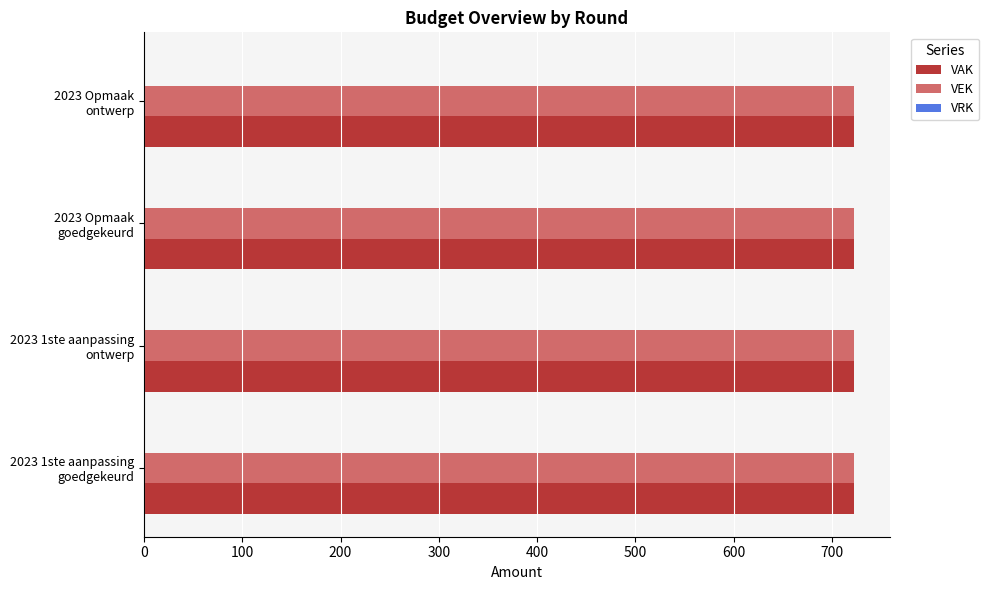

What is the spread (max minus min) of values at 2023 1ste aanpassing
goedgekeurd?

723